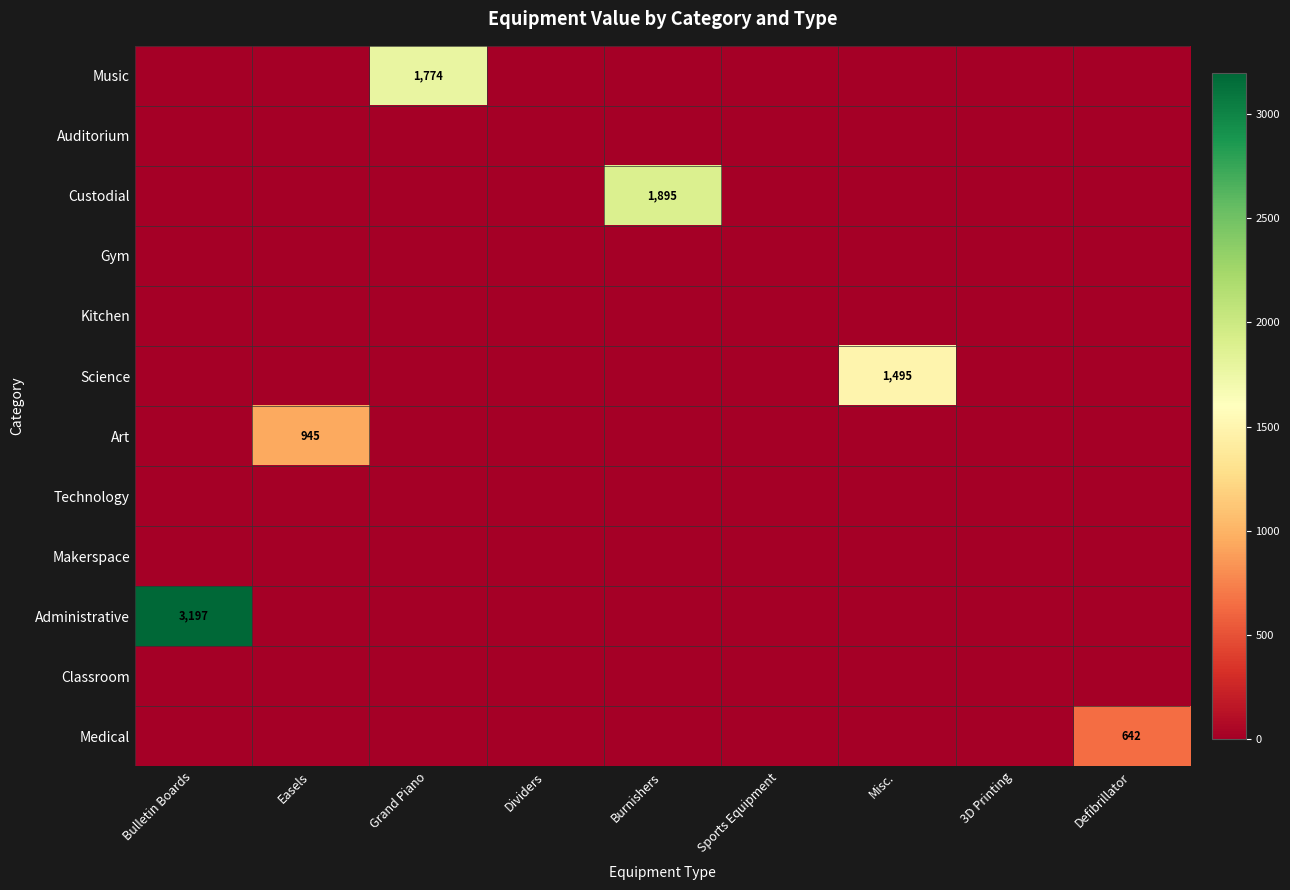

Is the value of Makerspace at Easels greater than the value of Medical at Bulletin Boards?

No